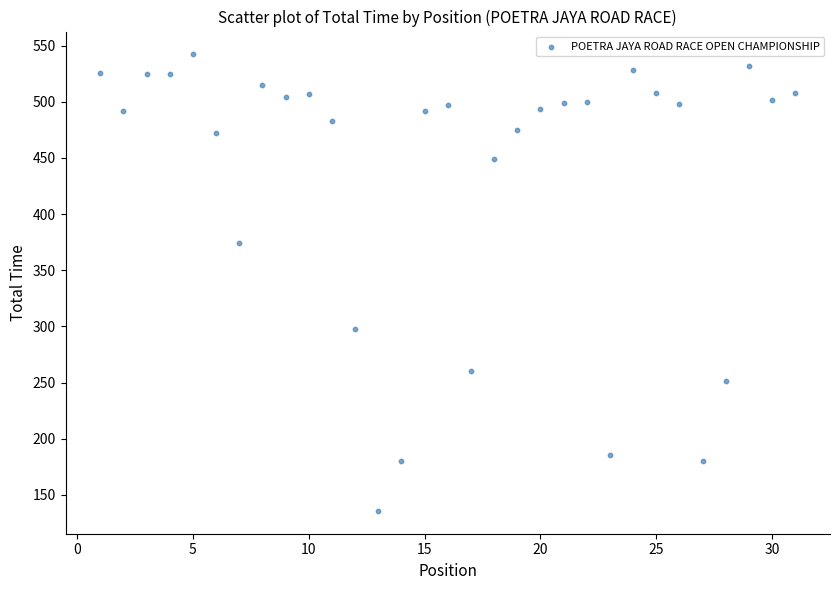

What is the range of Y values (max minus min)?

406.3